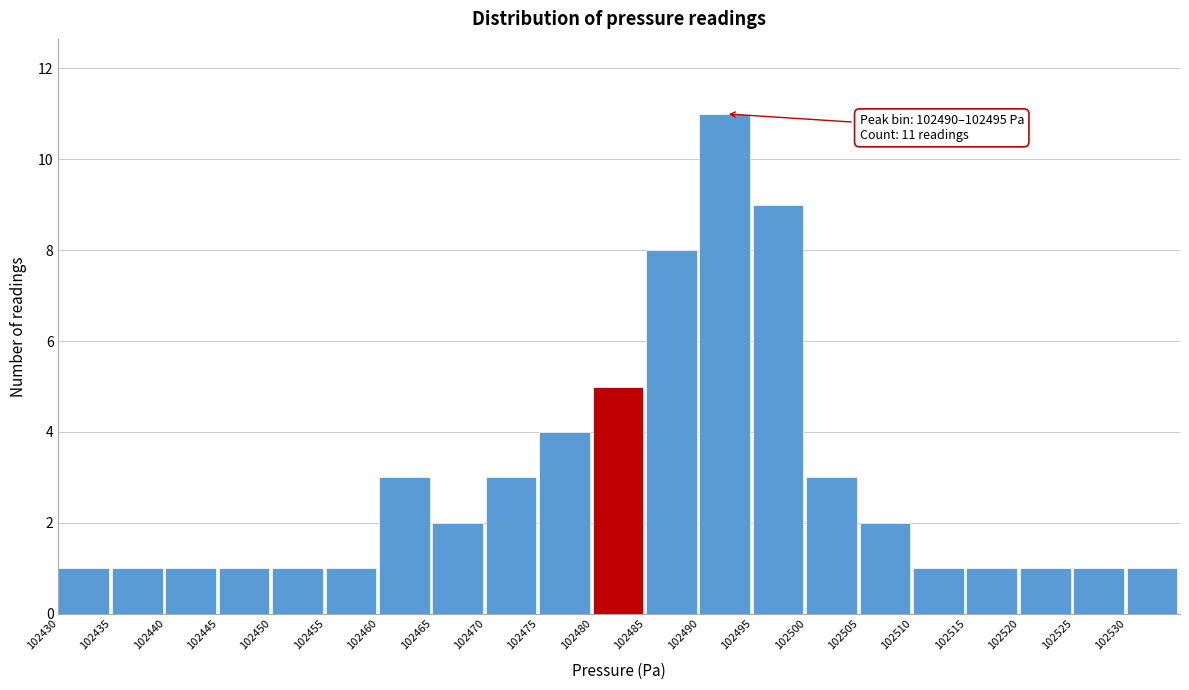

Which range on the x-axis has the tallest bar?

102490 to 102495